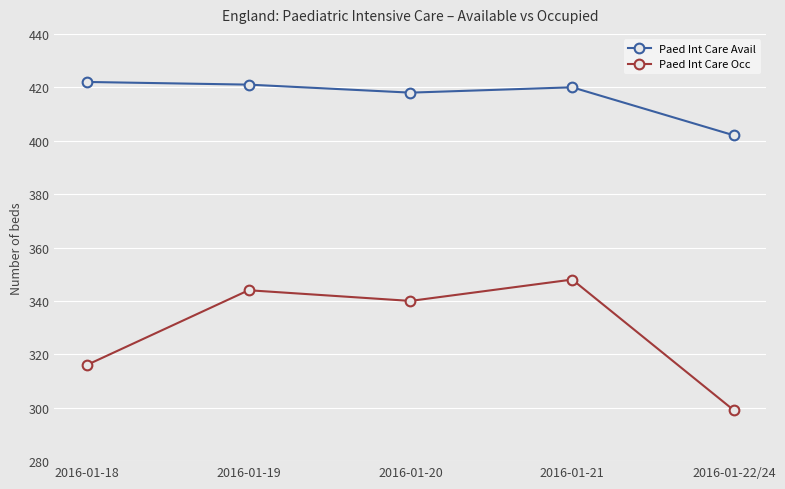

At which category does Paed Int Care Occ reach its first local valley?

2016-01-20